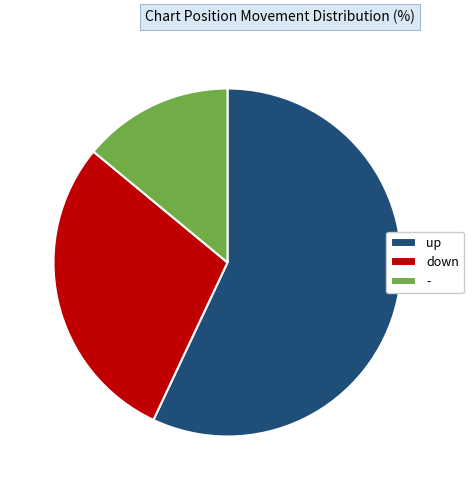

What is the majority slice?

up